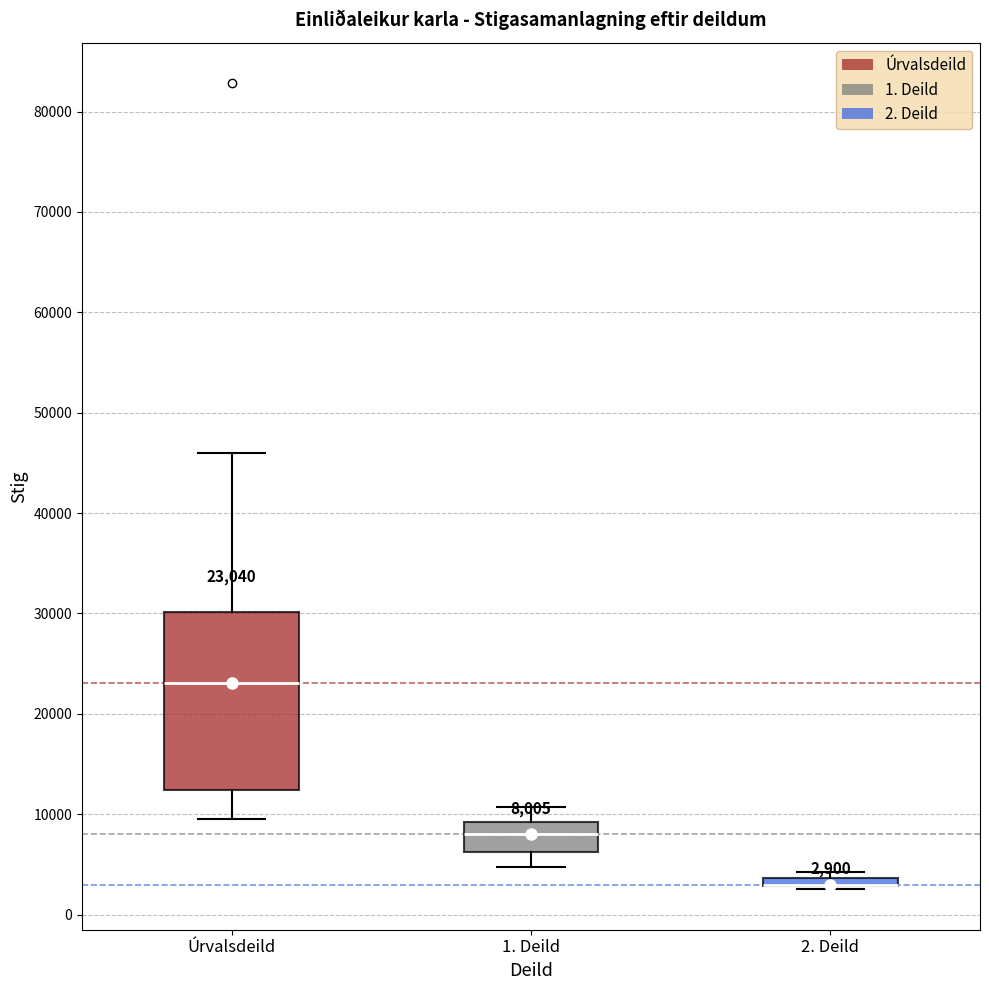

Which box is the tallest, from its lower edge to its upper edge?

Úrvalsdeild